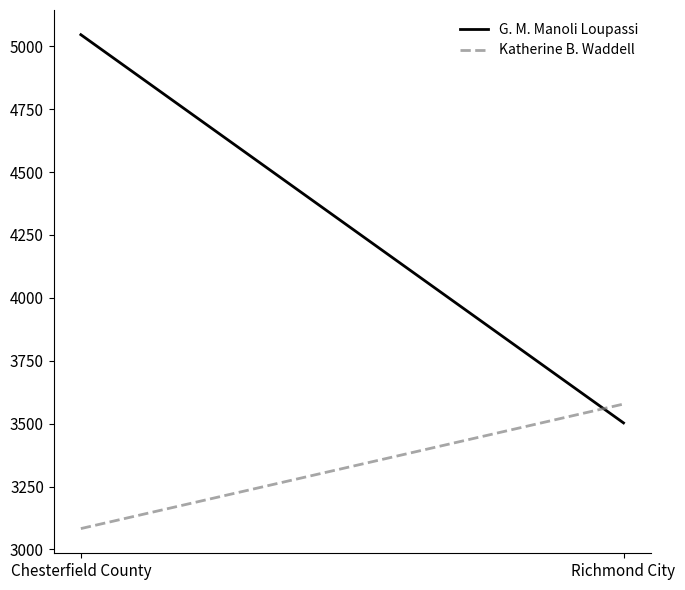

Is it true that G. M. Manoli Loupassi equals 5046 at Chesterfield County?

True